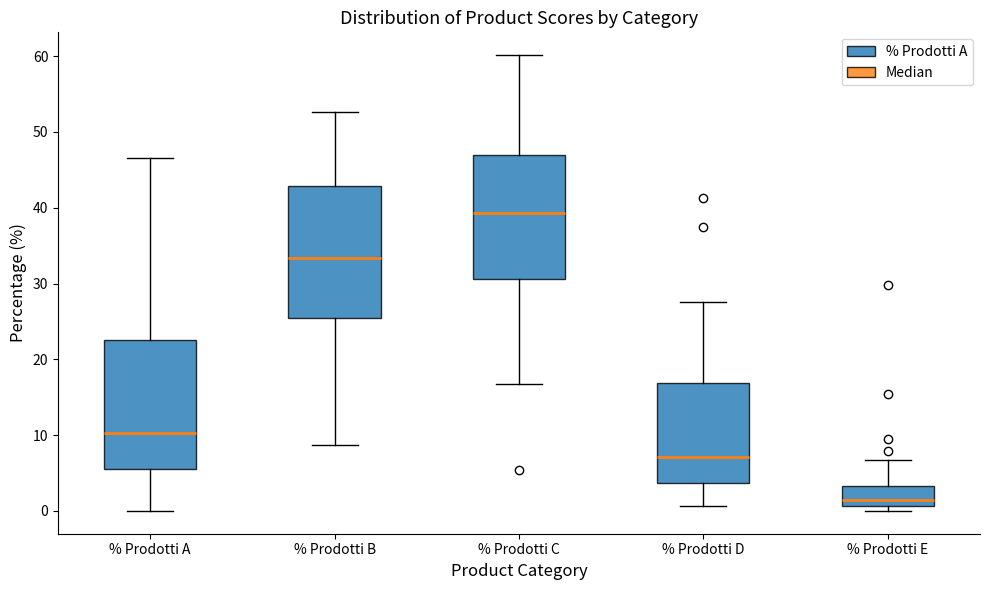

Reading left to right, transcribe this box plot: for each box, give where its median line is, the range the box spans, and where its two whiskers end, as read against the y-axis. The values are not printed on the chart, so give them approximately, as read against the axis.

% Prodotti A: median 10, box 6 to 23, whiskers 0 to 47
% Prodotti B: median 33, box 25 to 43, whiskers 9 to 53
% Prodotti C: median 39, box 31 to 47, whiskers 17 to 60
% Prodotti D: median 7, box 4 to 17, whiskers 1 to 28
% Prodotti E: median 1 (just above the box's lower edge), box 1 to 3, whiskers 0 to 7